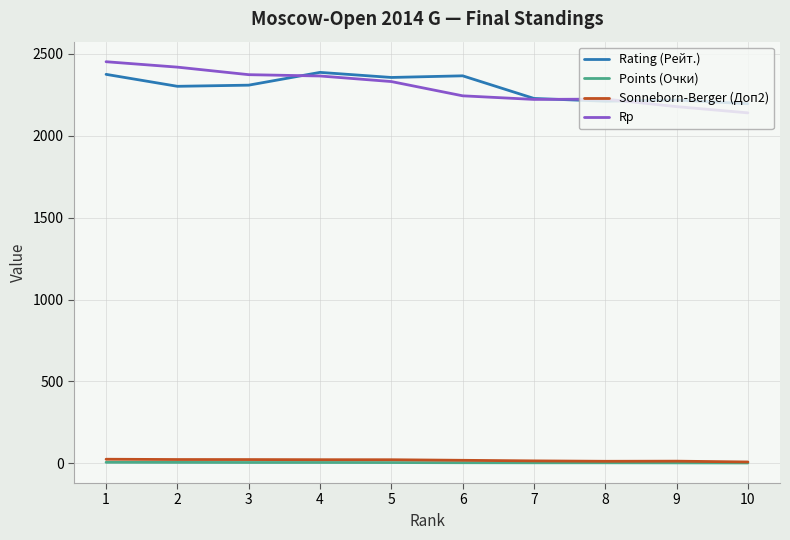

True or false: Rp and Points (Очки) intersect in this chart.

False